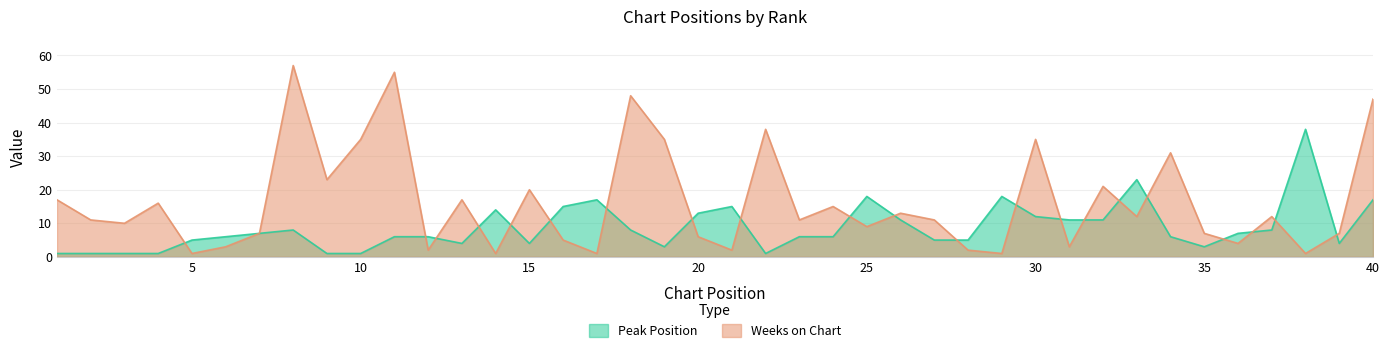

List the series in order of their overall mean, lowest first.

Peak Position, Weeks on Chart